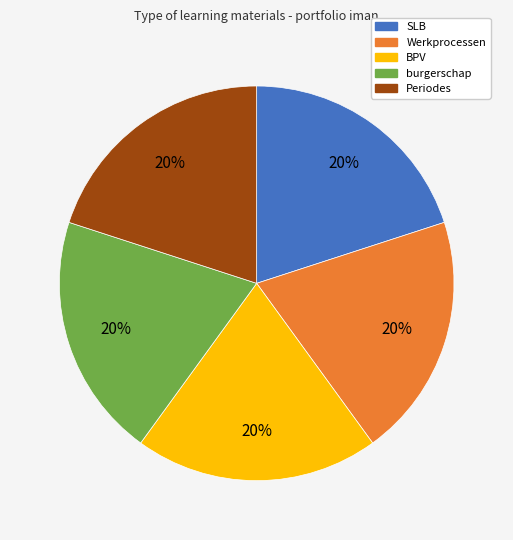

Is BPV the majority of the pie?

No